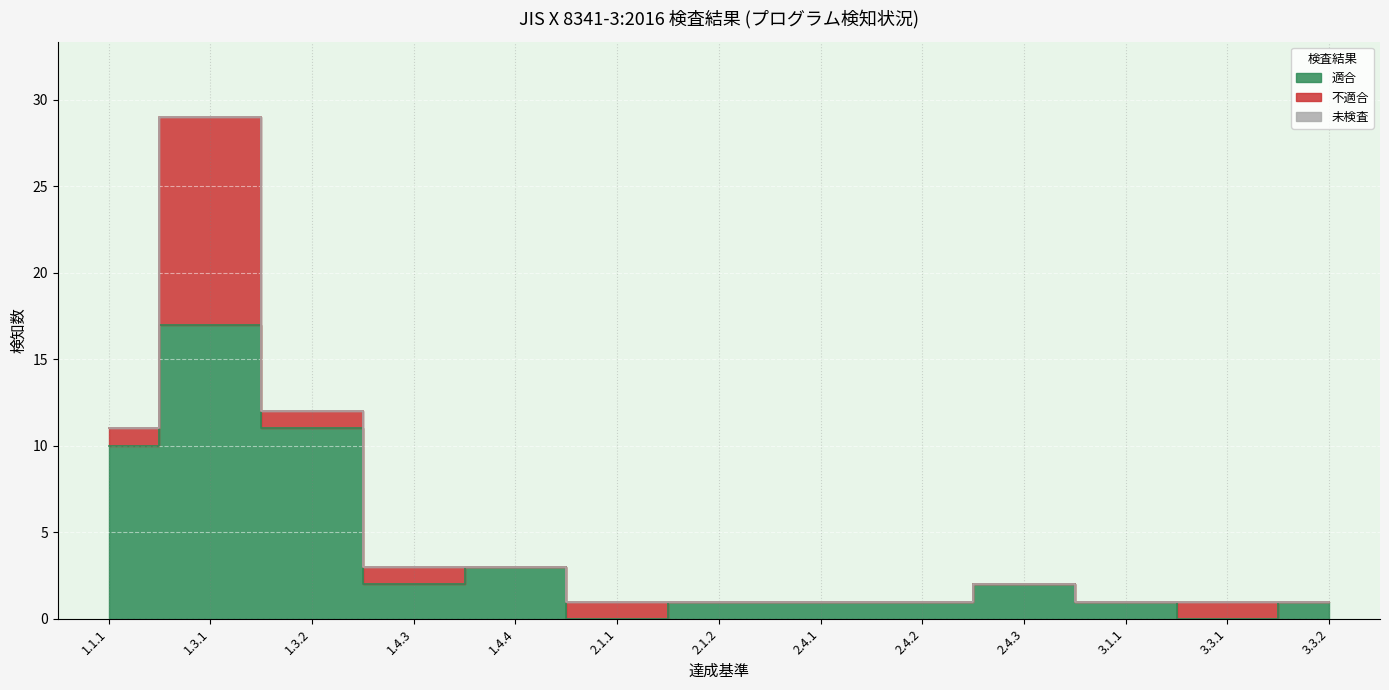

What is the difference between the highest and lowest values at 1.4.4?

3